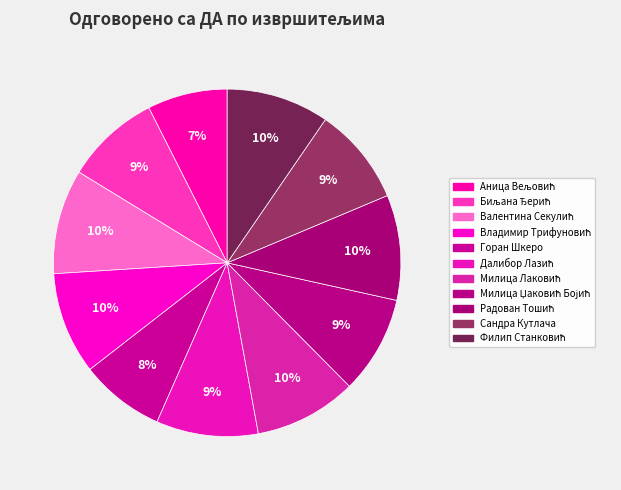

Approximately how many times larger is the value at Горан Шкеро compared to Милица Џаковић Бојић?

0.9